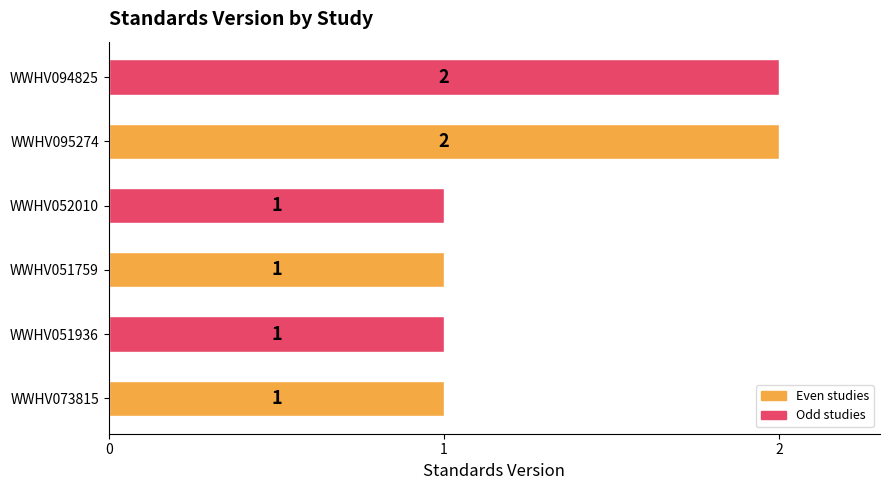

What is the greatest value displayed?

2